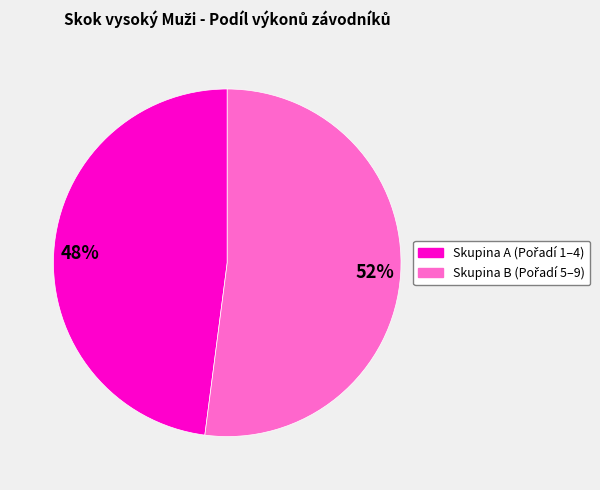

To the nearest percent, what is the difference between the largest and smallest slice percentages?

4%